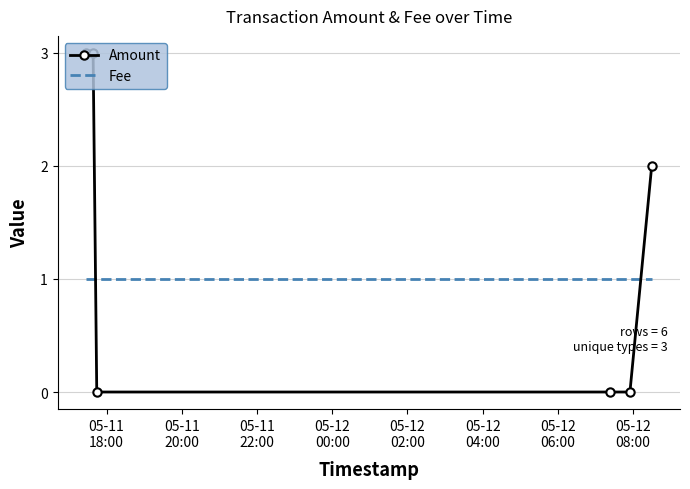

Which series has the largest range (max minus min)?

Amount